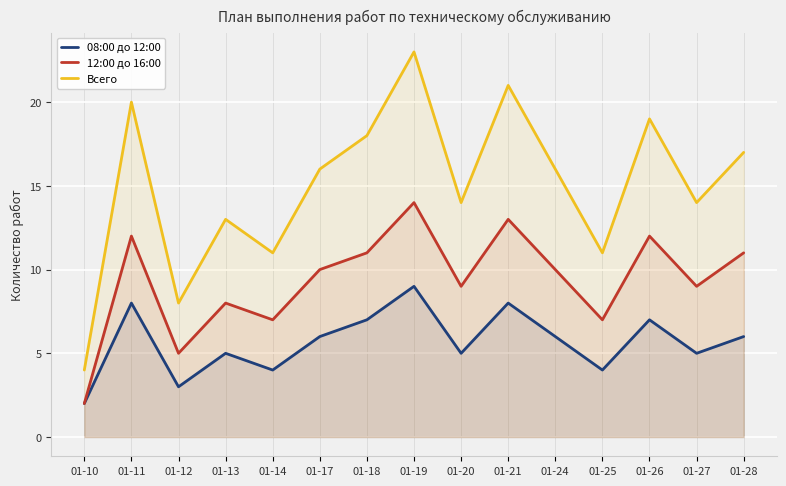

What is the value of the 12:00 до 16:00 point at the 11th from the left?

10